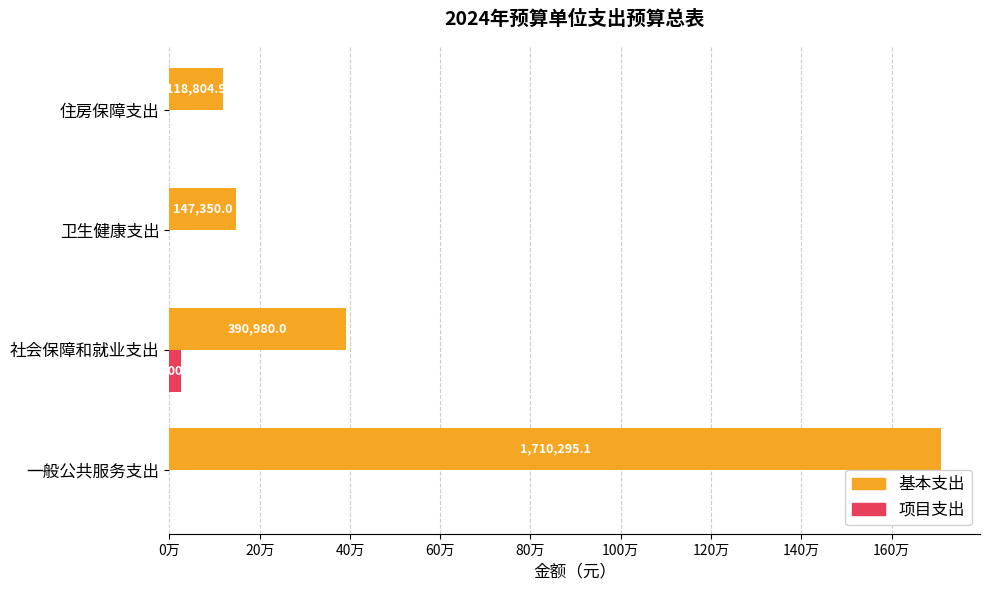

What are all the series names shown in the legend?

基本支出, 项目支出